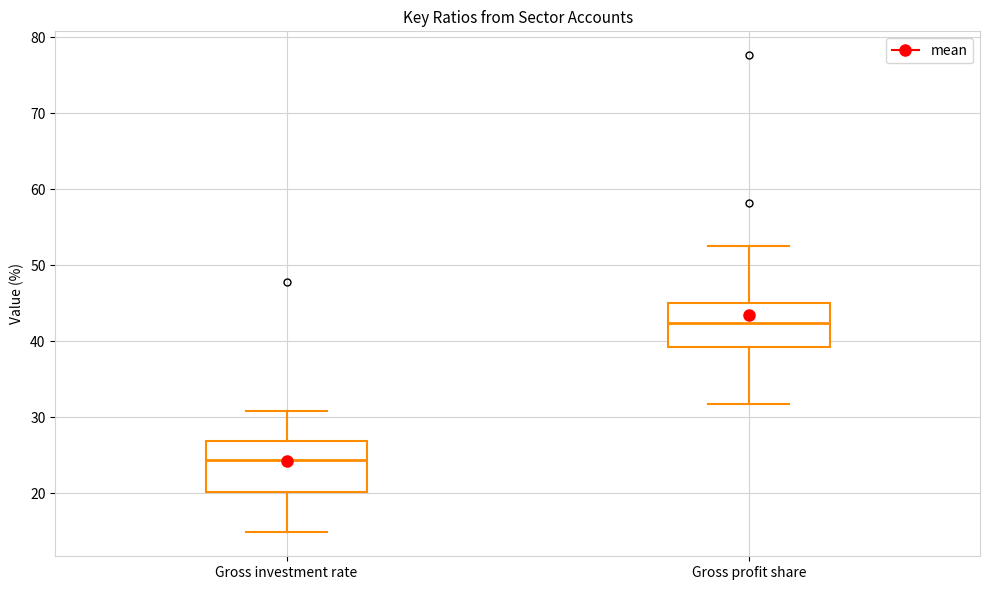

Where is the upper edge of the box for Gross investment rate on the y-axis? The values are not printed on the chart, so give them approximately, as read against the axis.

27